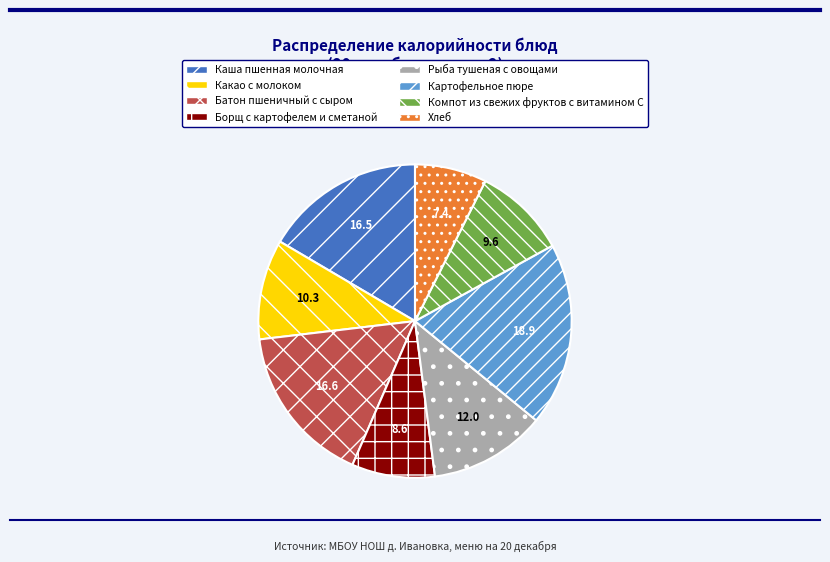

Approximately how many times larger is the value at Каша пшенная молочная compared to Картофельное пюре?

0.9